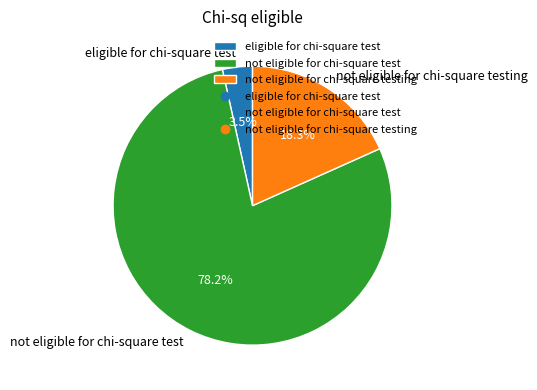

The eligible for chi-square test slice represents 10% of the pie. True or false?

False